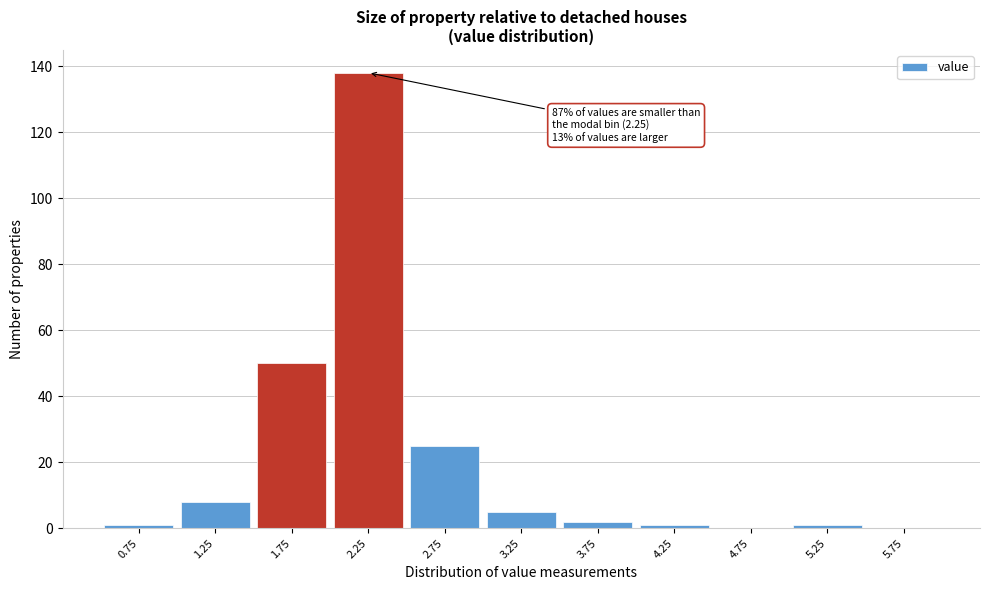

Over which range of the x-axis is the bar tallest?

2.0 to 2.5